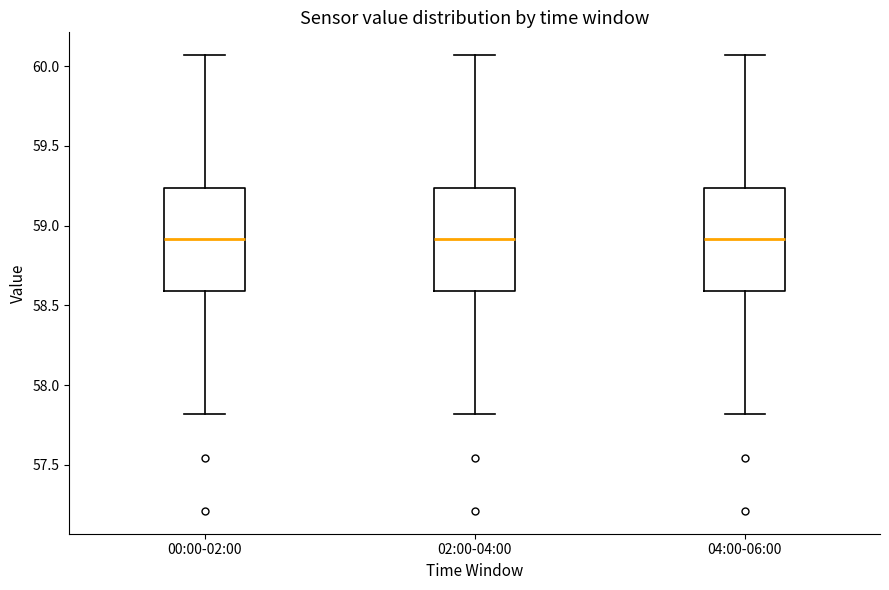

Reading left to right, read every box against the y-axis: the position of its median line, the range the box covers, and the ends of its whiskers. The values are not printed on the chart, so give them approximately, as read against the axis.

00:00-02:00: median 58.90, box 58.60 to 59.25, whiskers 57.80 to 60.05
02:00-04:00: median 58.90, box 58.60 to 59.25, whiskers 57.80 to 60.05
04:00-06:00: median 58.90, box 58.60 to 59.25, whiskers 57.80 to 60.05